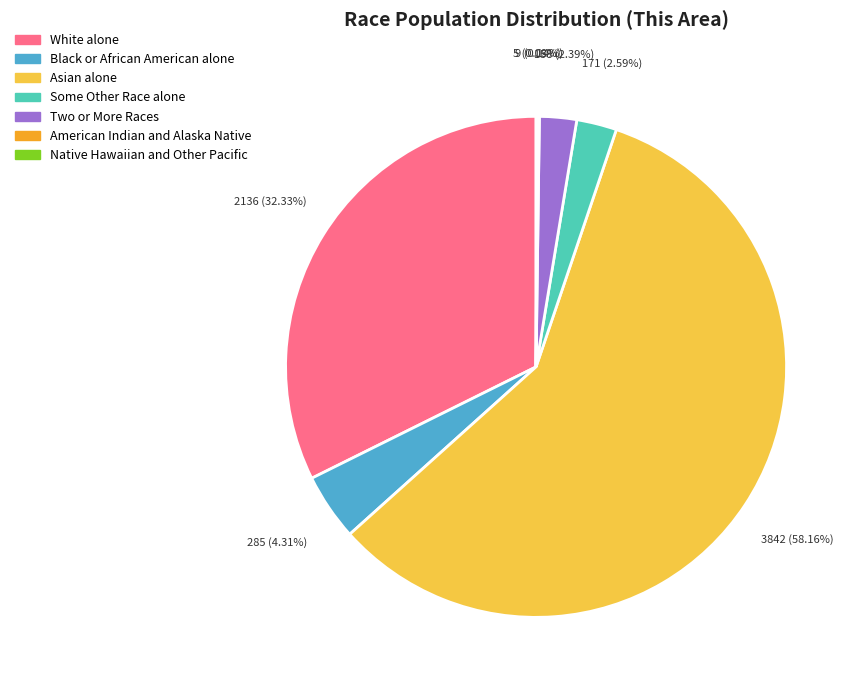

Is there a majority slice in this chart?

Yes